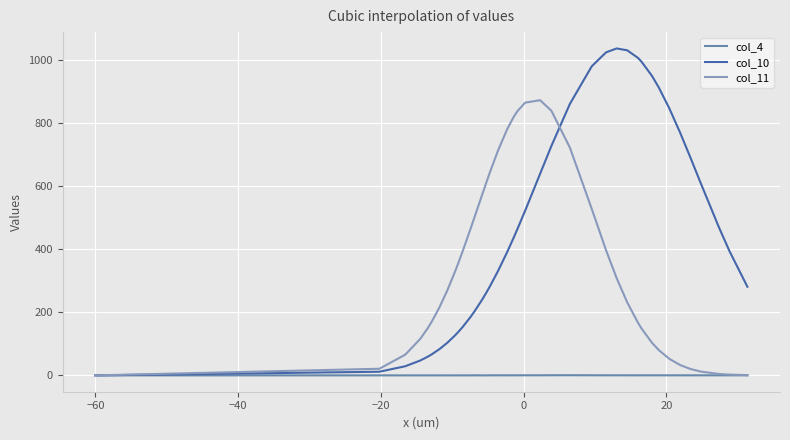

Which series has the widest spread of values?

col_10